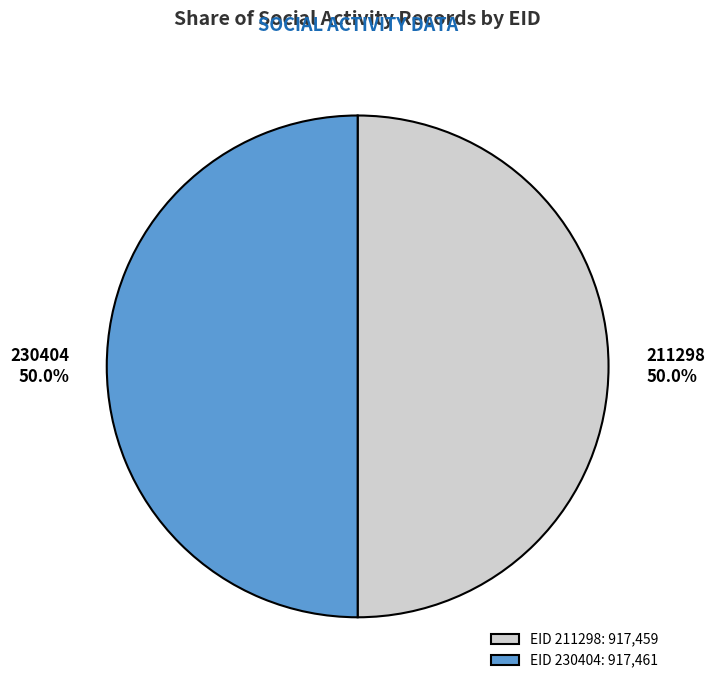

Approximately how many times larger is the value at EID 230404: 917,461 compared to EID 211298: 917,459?

1.0